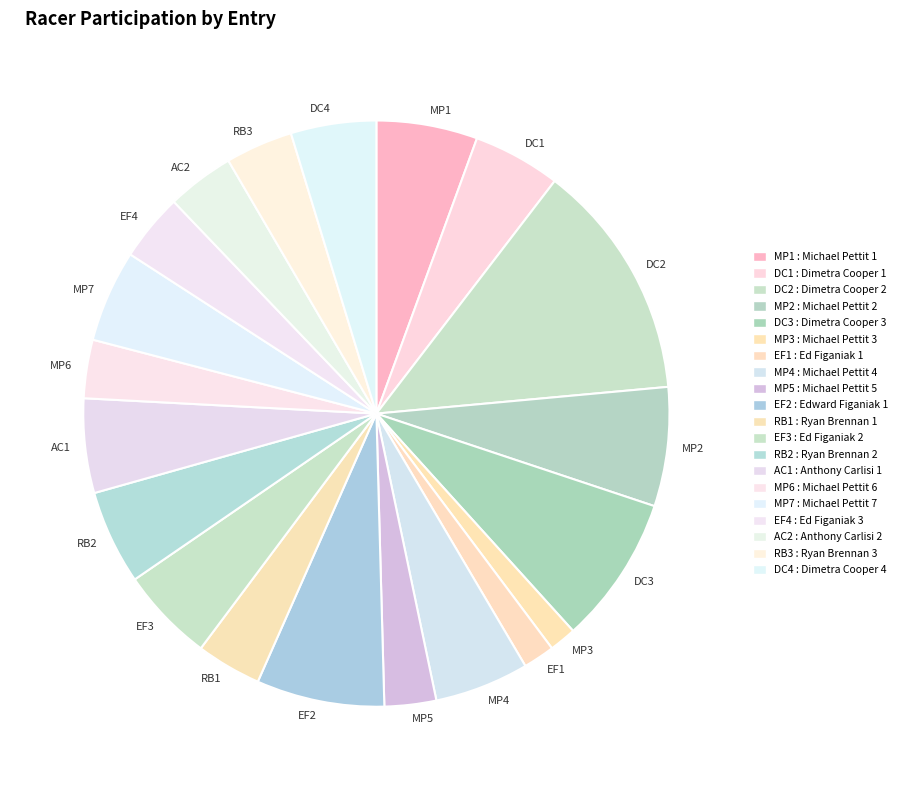

Which category has the biggest portion of the pie?

DC2